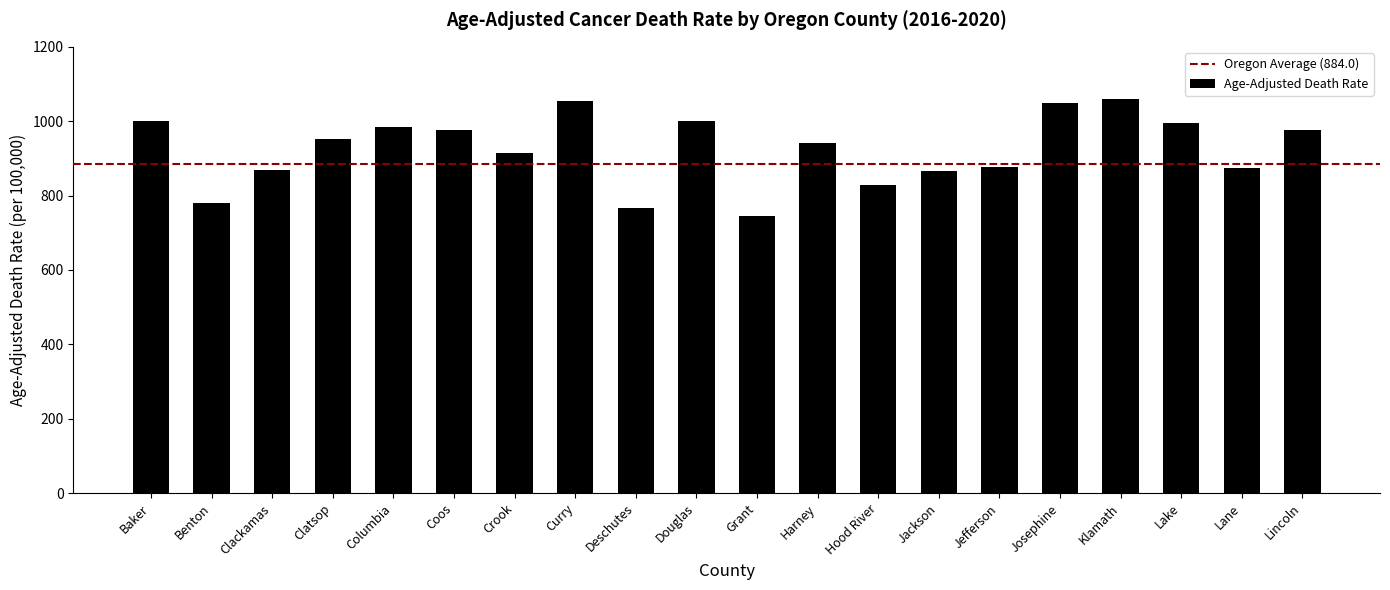

What is the ratio of the value at Jackson to the value at Hood River?

1.0